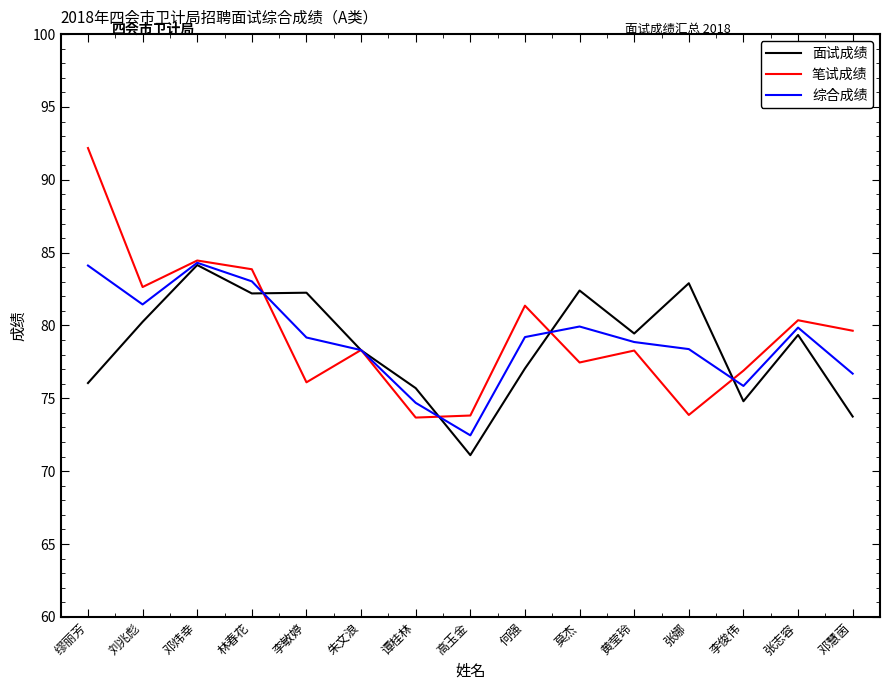

True or false: 笔试成绩 has a value of 73.9 at 张娜.

True